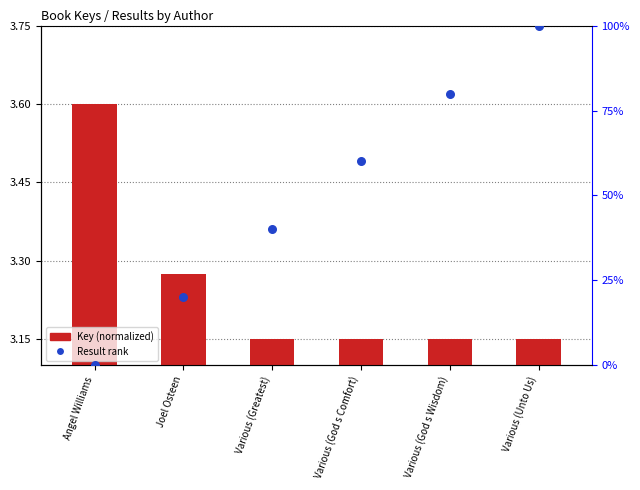

Which series reaches the minimum Y coordinate?

Result (rank)